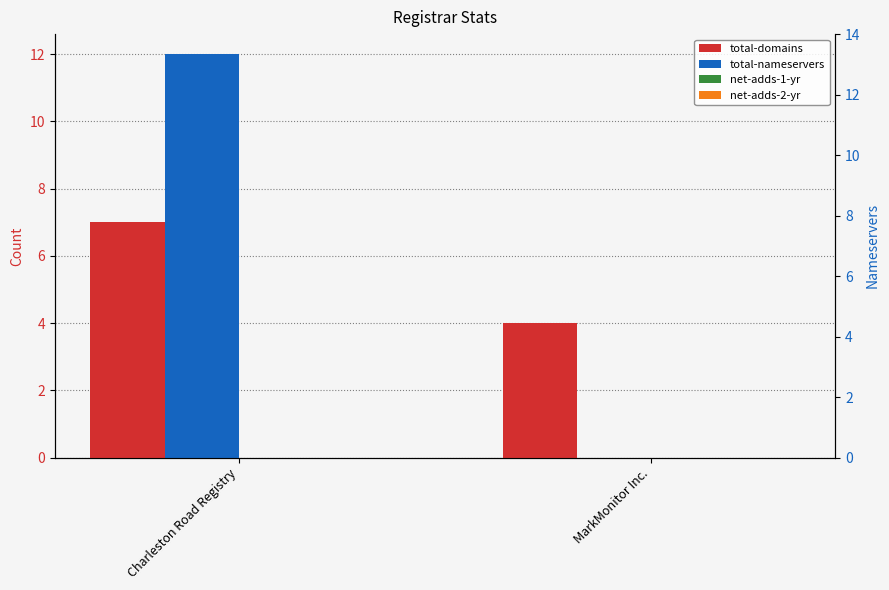

True or false: total-nameservers has a value of 12 at Charleston Road Registry.

True